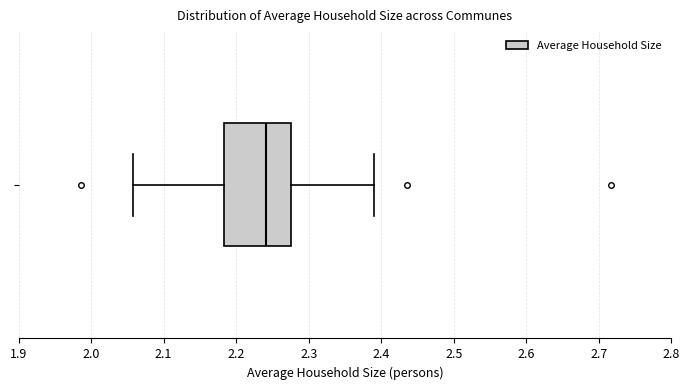

Read this box plot against the x-axis: the position of the median line, the range covered by the box, and the ends of both whiskers. The values are not printed on the chart, so give them approximately, as read against the axis.

median 2.24, box 2.18 to 2.28, whiskers 2.06 to 2.39